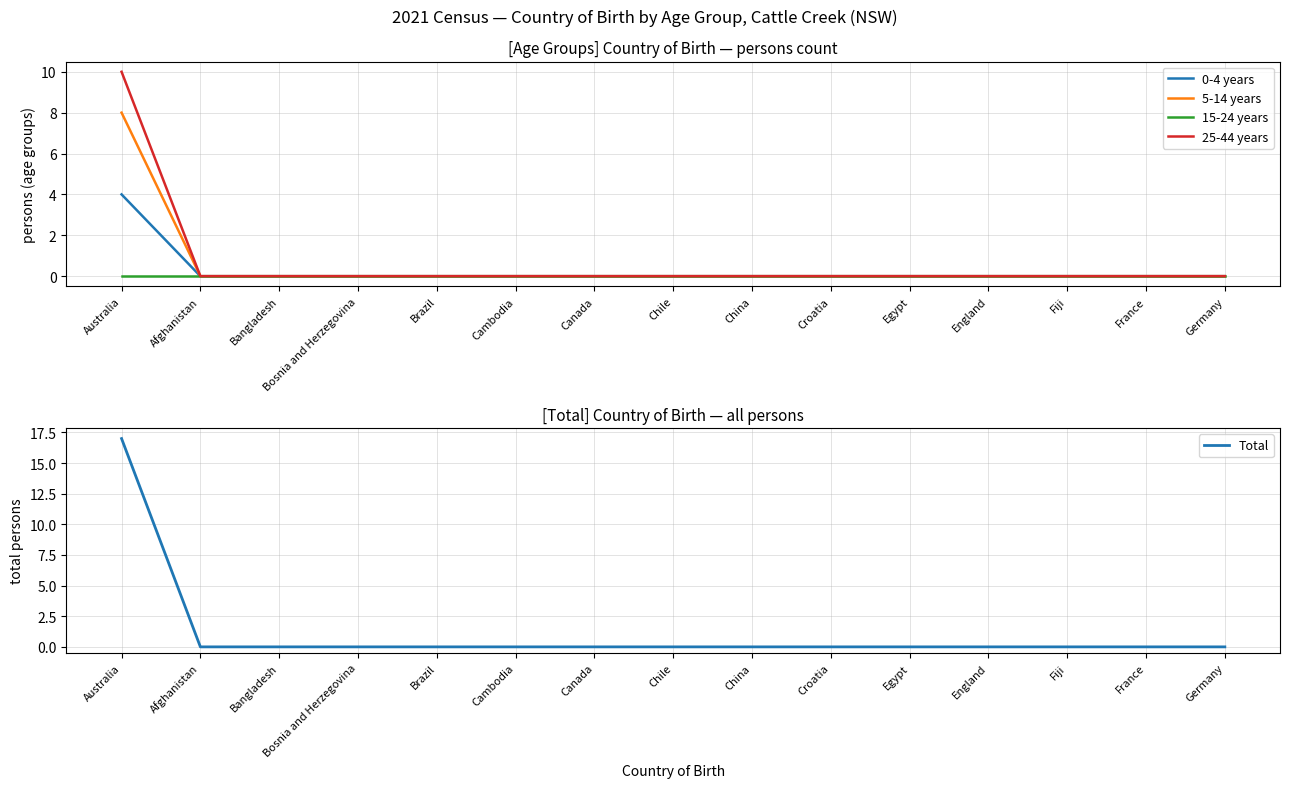

What is the difference between the maximum and minimum values in the Total series?

17